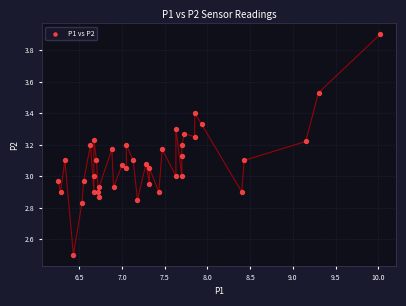

What is the range of Y values (max minus min)?

1.4